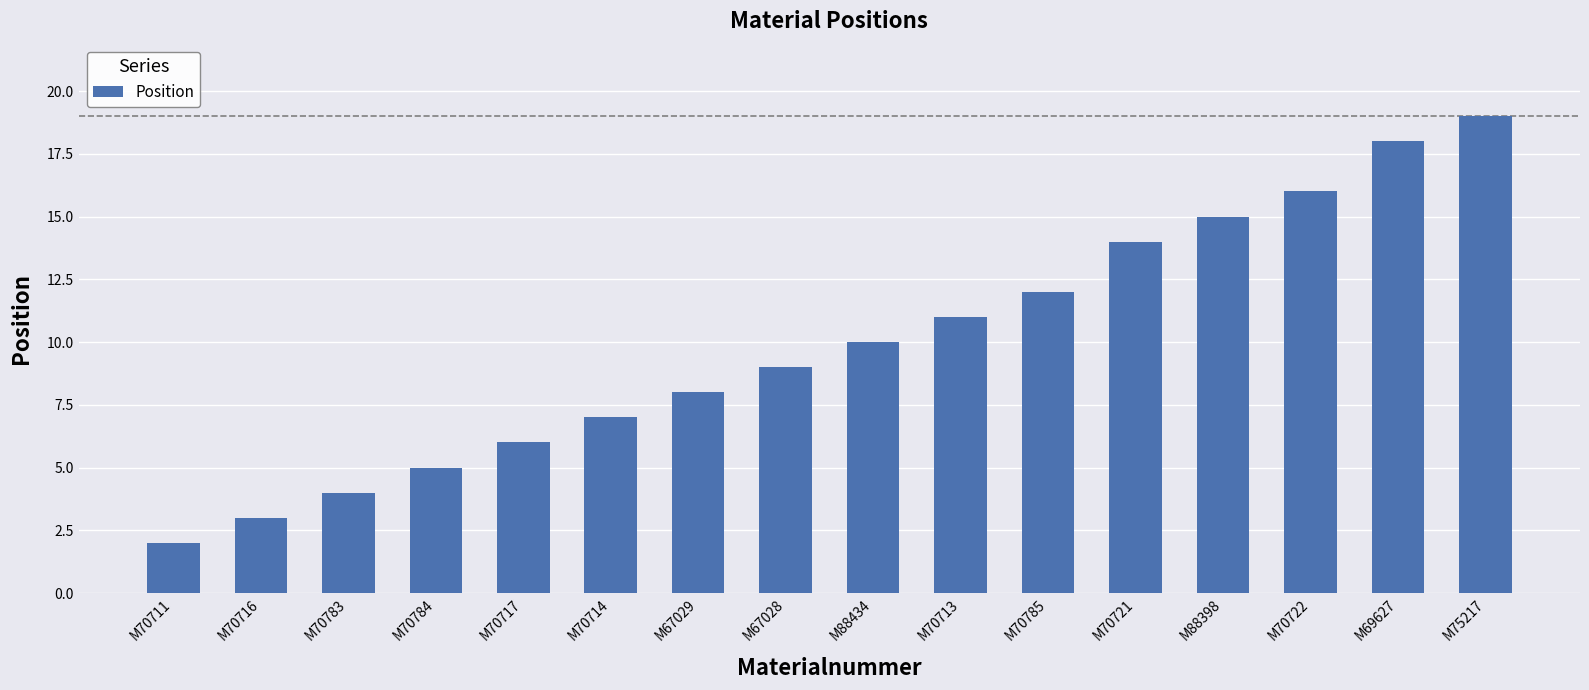

What is the label of the 5th bar from the left?

M70717